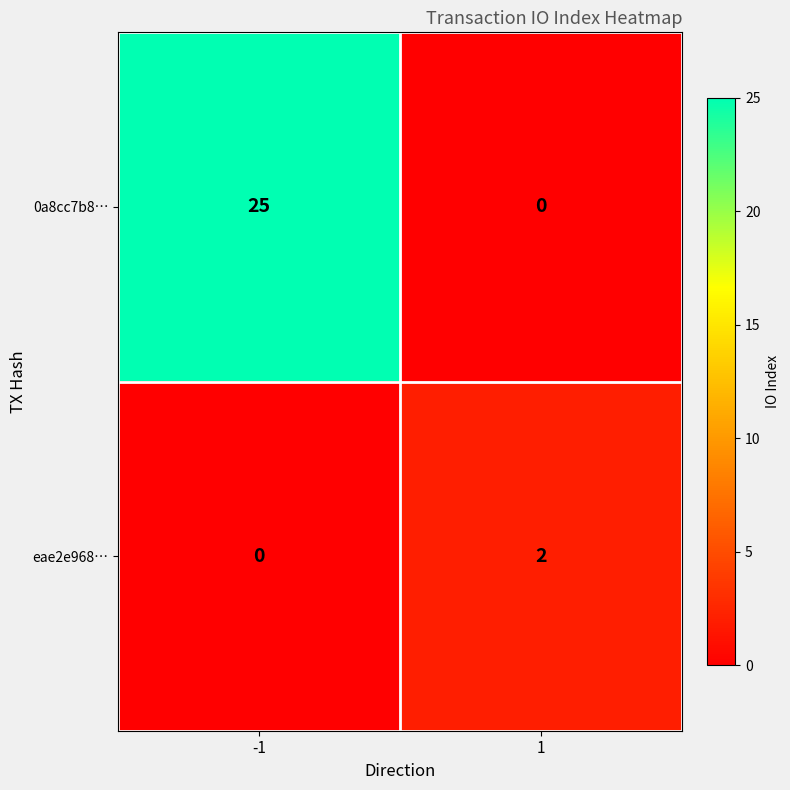

What is the spread (max minus min) of values at -1?

25